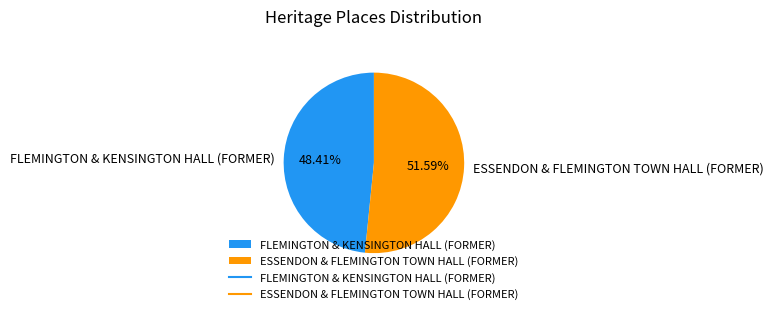

How many segments does this pie chart have?

2